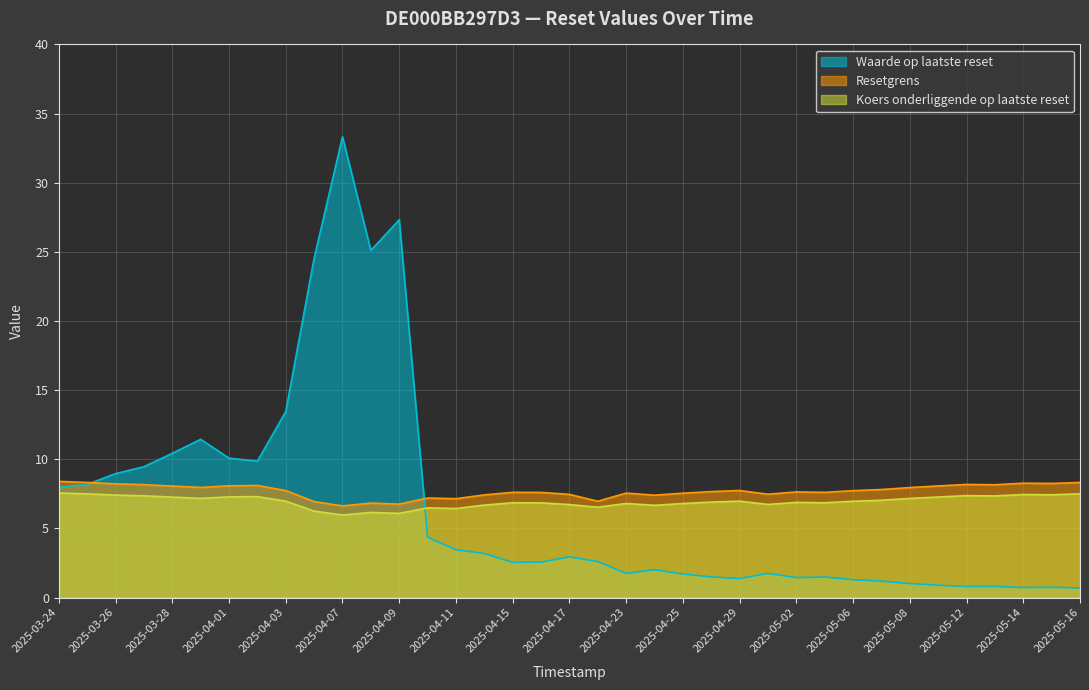

What is the label of the 34th point from the left?

2025-05-13